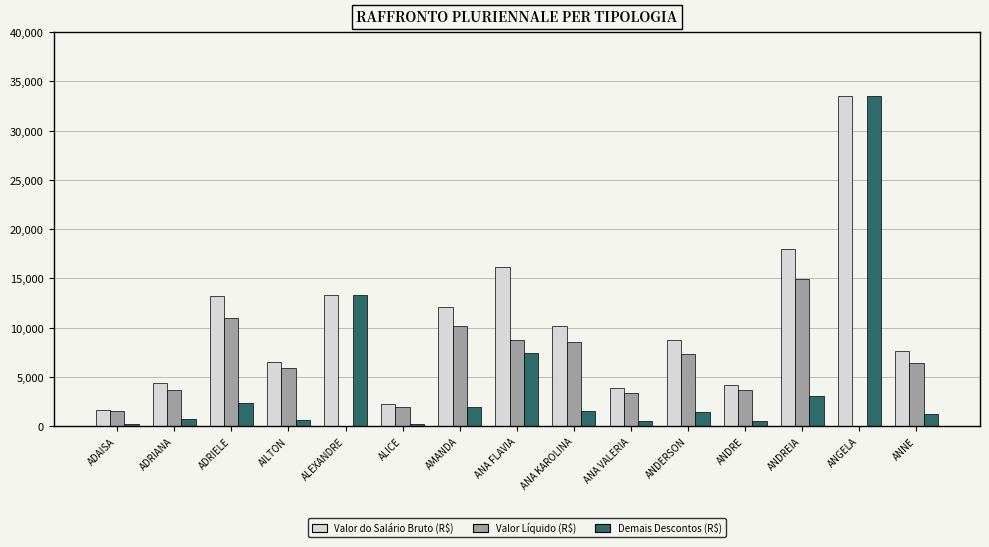

The Valor Líquido (R$) series shows 1375.9 at ANDRE. True or false?

False